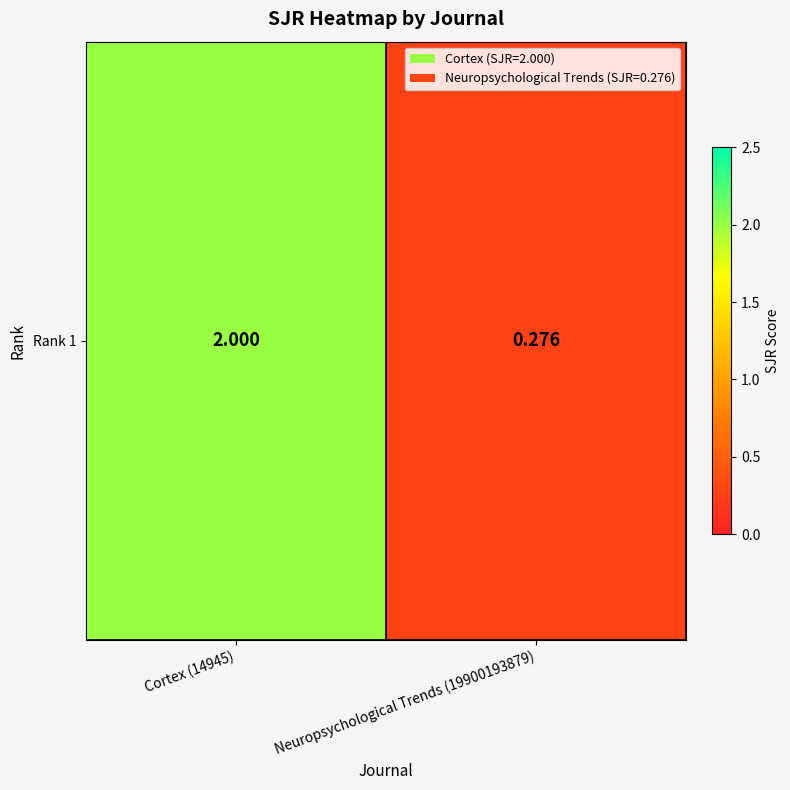

Count the values in the range 0 to 2.

2